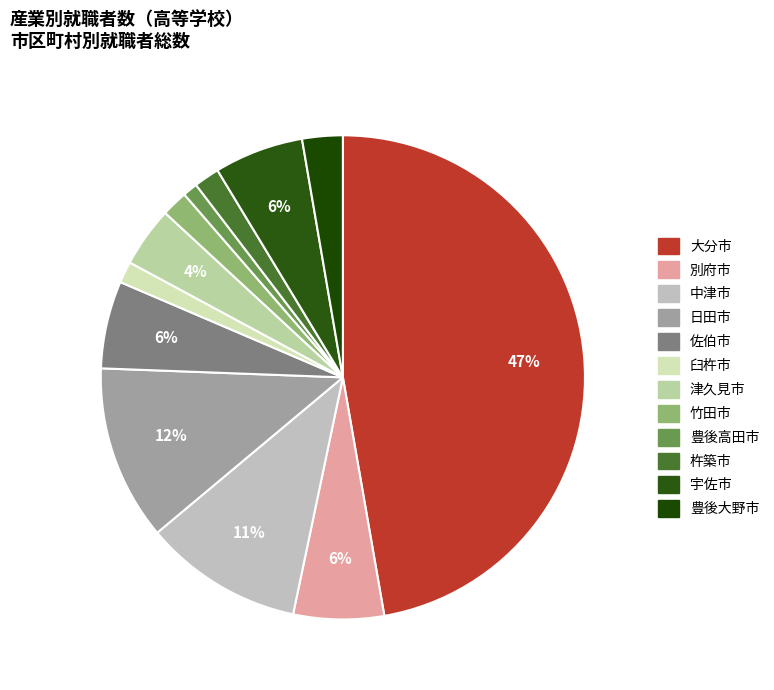

To the nearest percent, what is the difference between the 杵築市 and 別府市 slice percentages?

4%